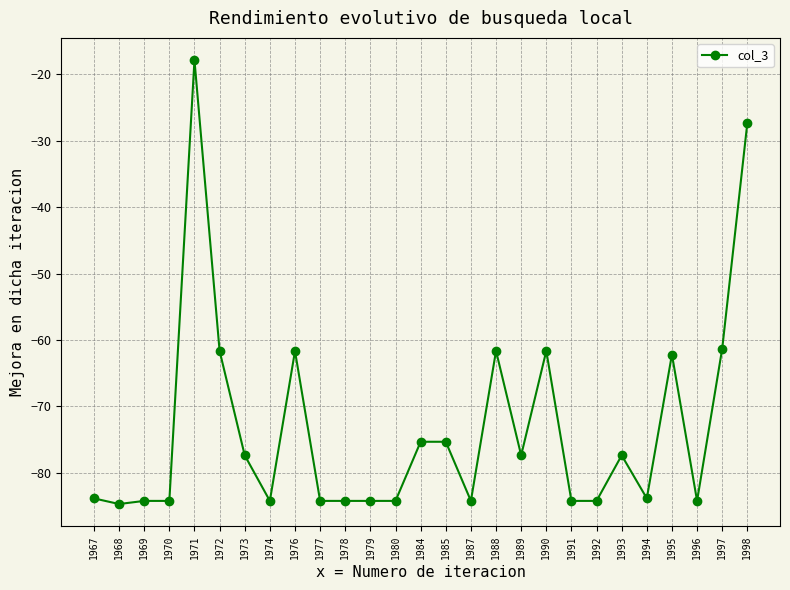

The value at 1987 is -128.9. True or false?

False